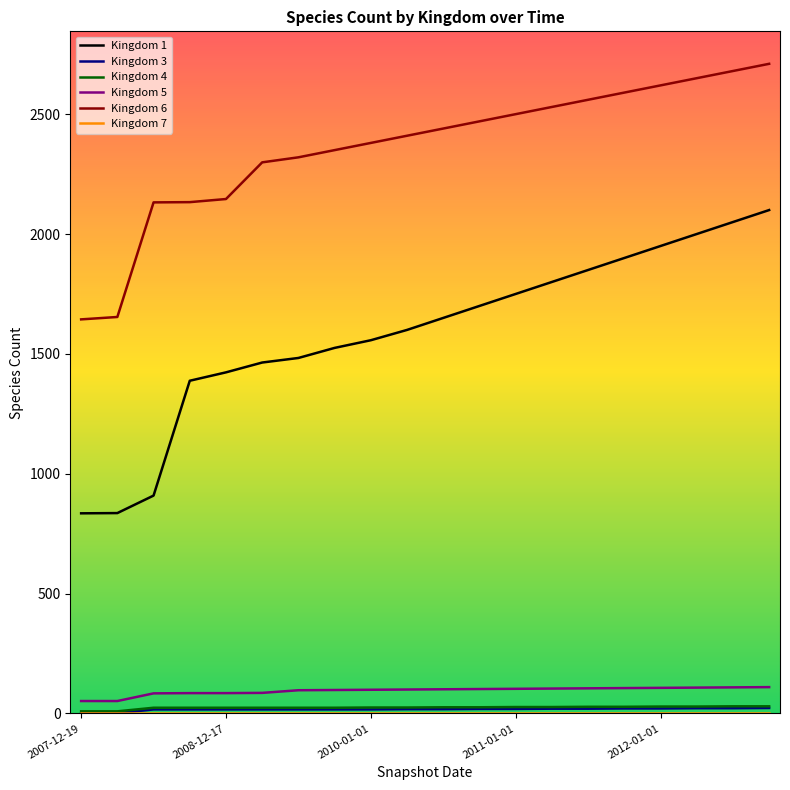

Which series has the widest spread of values?

Kingdom 1